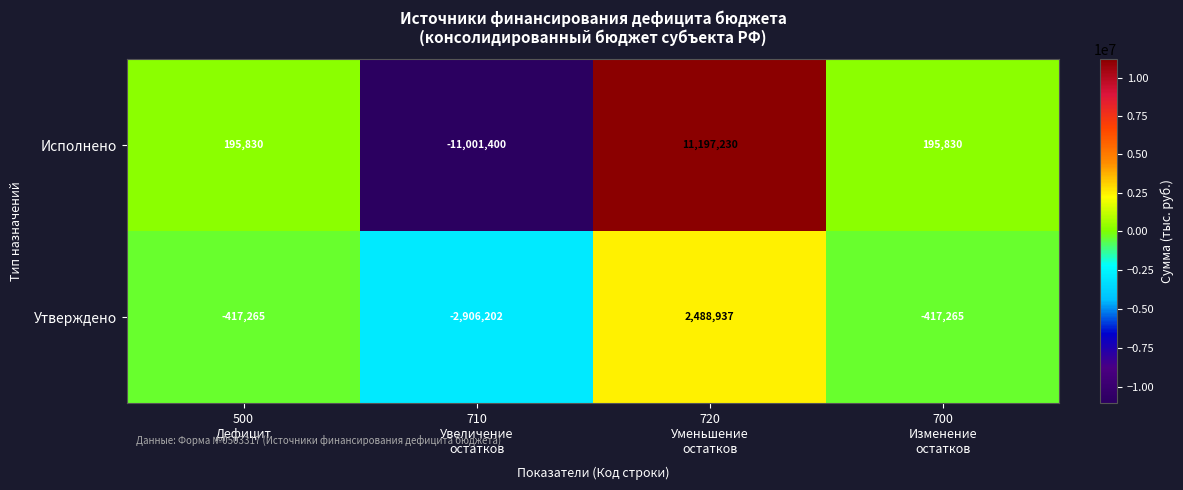

Which series has the widest spread of values?

Исполнено